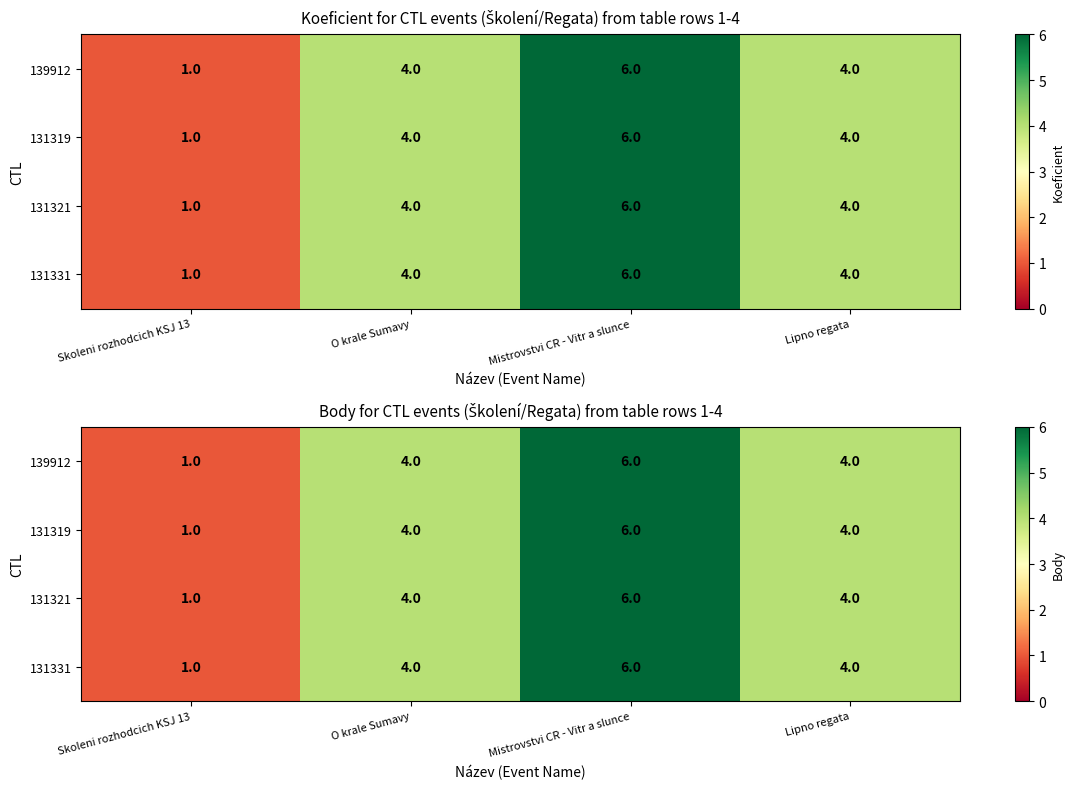

At which category is the sum across all series the highest?

Mistrovstvi CR - Vitr a slunce